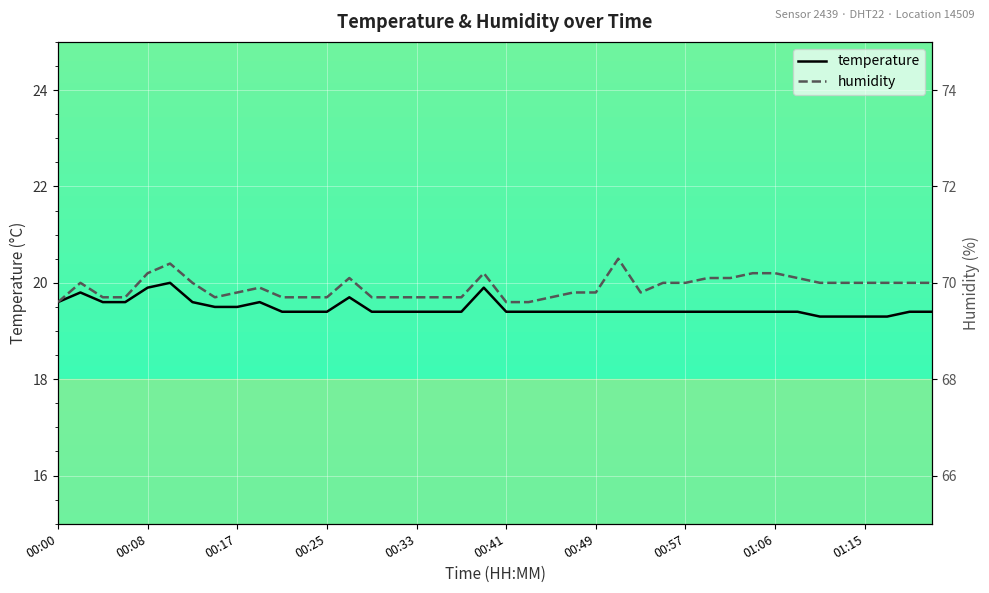

Is the value of temperature at 25 greater than the value of humidity at 39?

No